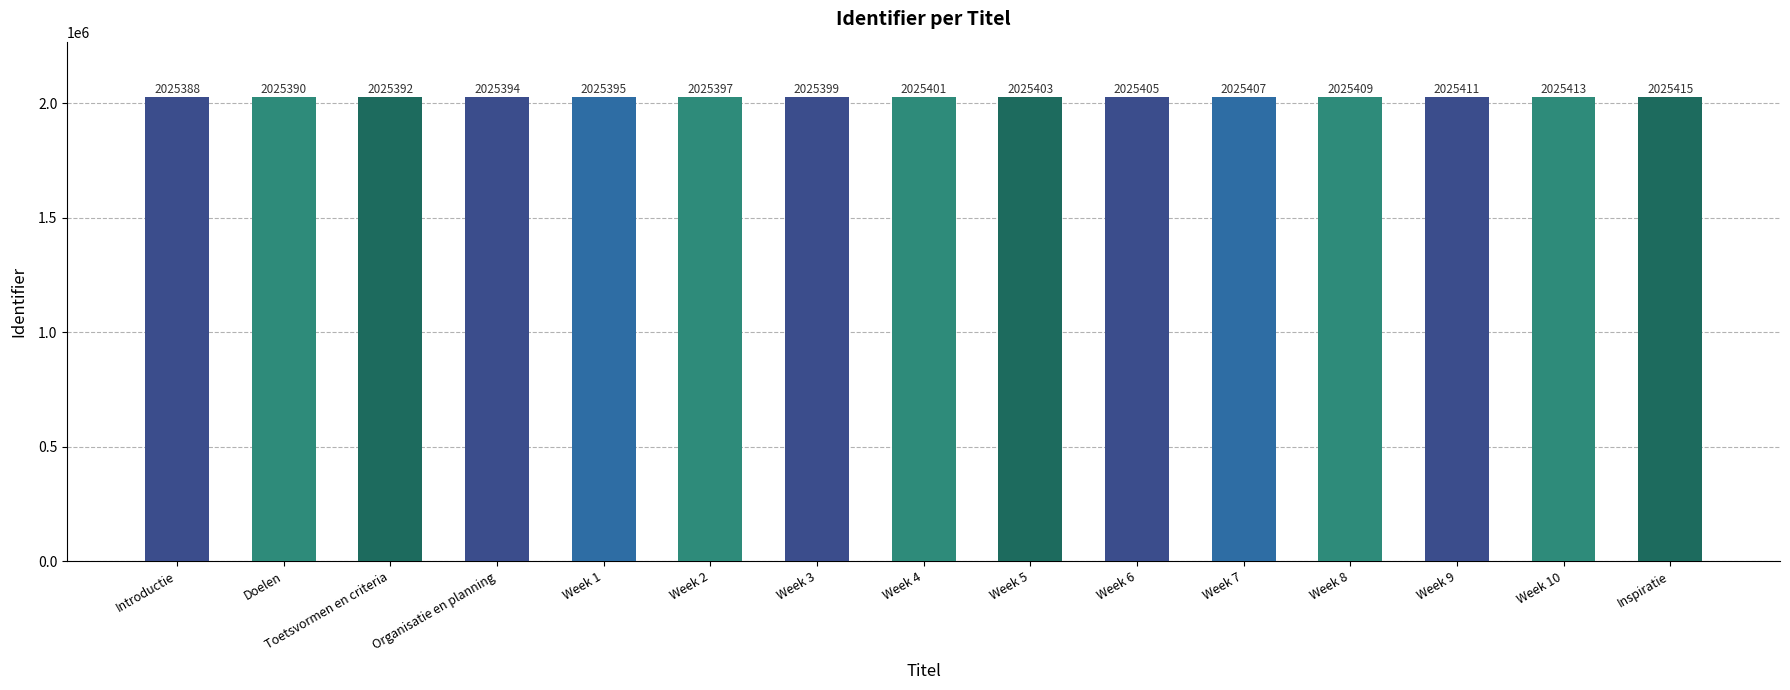

Reading left to right, what are all the values shown in this chart?

Introductie=2025388	Doelen=2025390	Toetsvormen en criteria=2025392	Organisatie en planning=2025394	Week 1=2025395	Week 2=2025397	Week 3=2025399	Week 4=2025401	Week 5=2025403	Week 6=2025405	Week 7=2025407	Week 8=2025409	Week 9=2025411	Week 10=2025413	Inspiratie=2025415